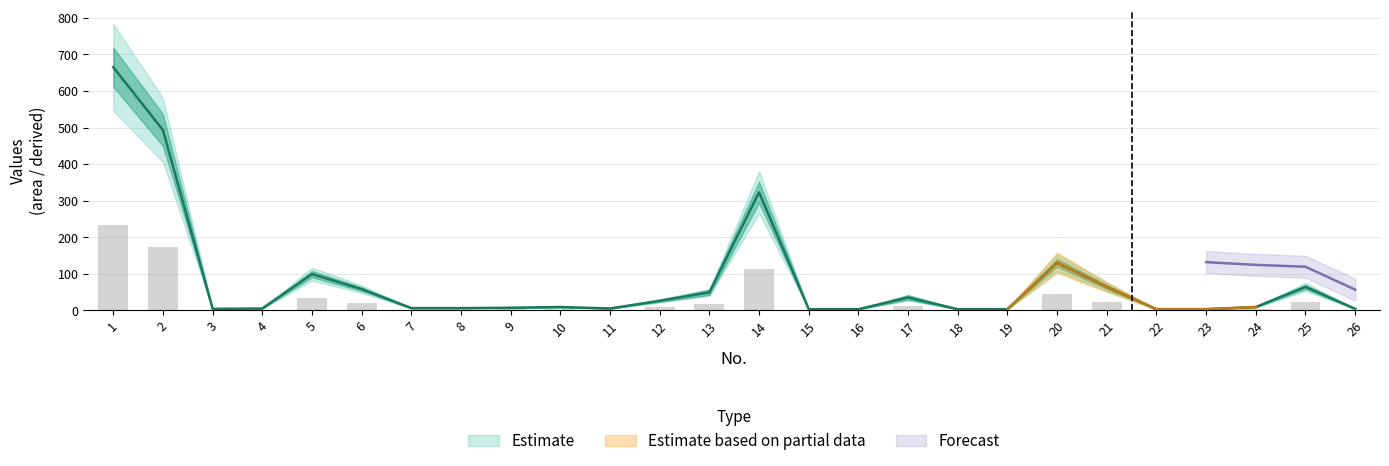

What is the value of the area bar at the 19th from the left?

3.0